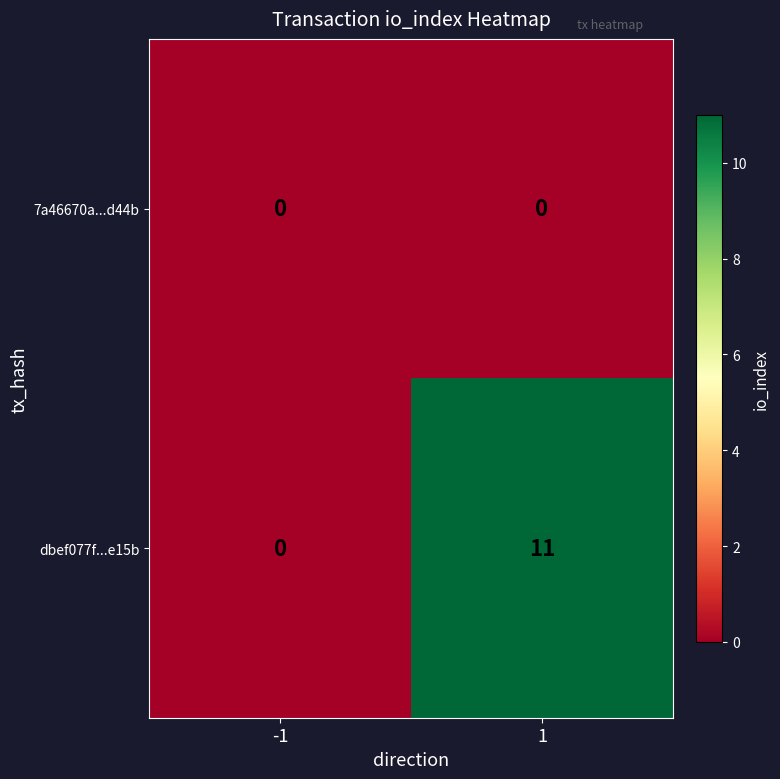

What is the spread (max minus min) of values at 1?

11